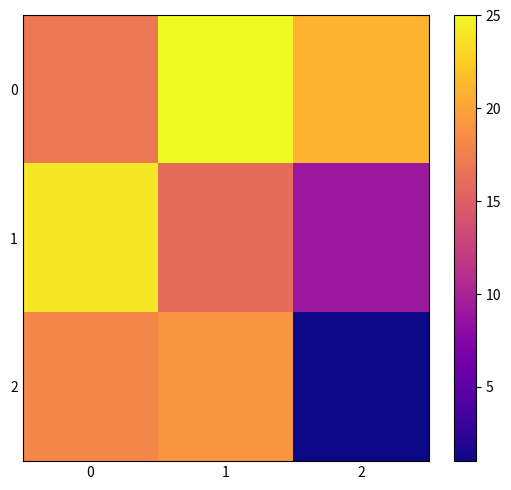

Reading right to left, what are all the values shown in this chart?

0: 2=21	1=25	0=17
1: 2=9	1=16	0=24
2: 2=1	1=19	0=18